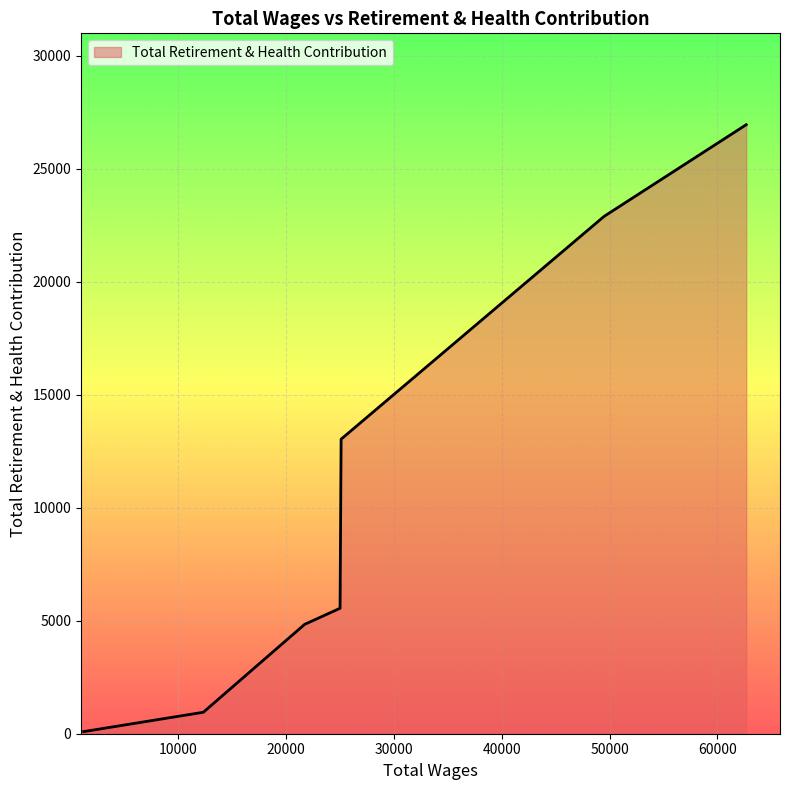

What is the maximum value shown in the chart?

26942